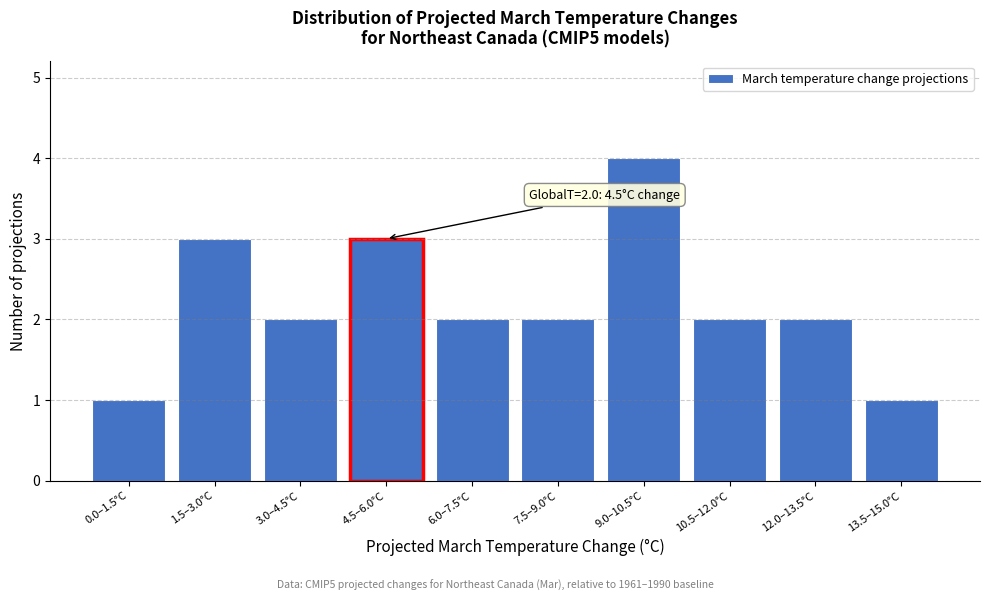

Reading left to right, transcribe all the data shown in this chart.

0.0–1.5°C=1	1.5–3.0°C=3	3.0–4.5°C=2	4.5–6.0°C=3	6.0–7.5°C=2	7.5–9.0°C=2	9.0–10.5°C=4	10.5–12.0°C=2	12.0–13.5°C=2	13.5–15.0°C=1